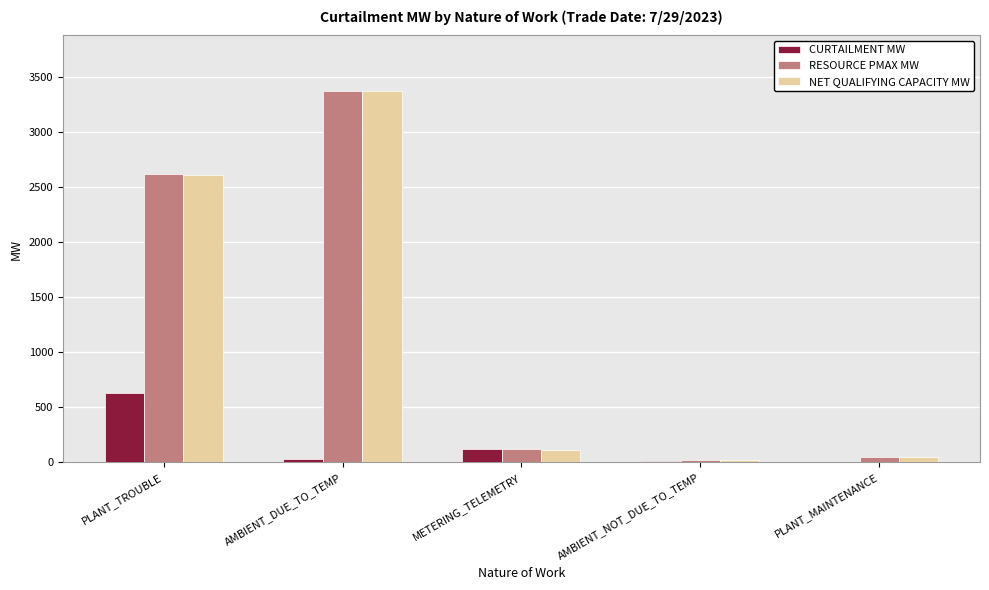

What is the sum of all NET QUALIFYING CAPACITY MW values?

6172.3